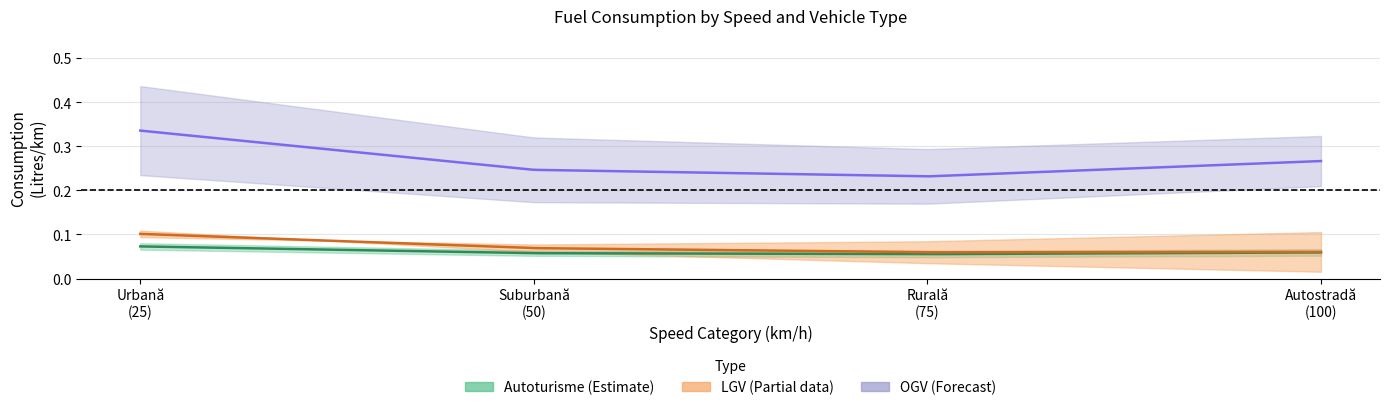

Which category has the highest value in the Autoturisme-B series?

25